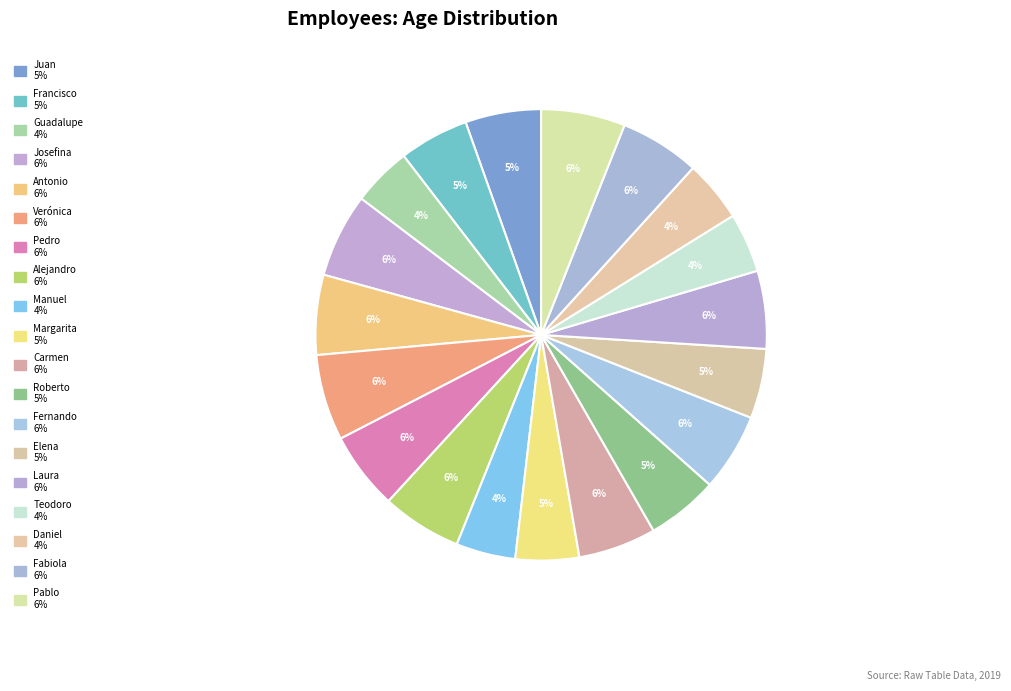

How many slices are in this pie chart?

19